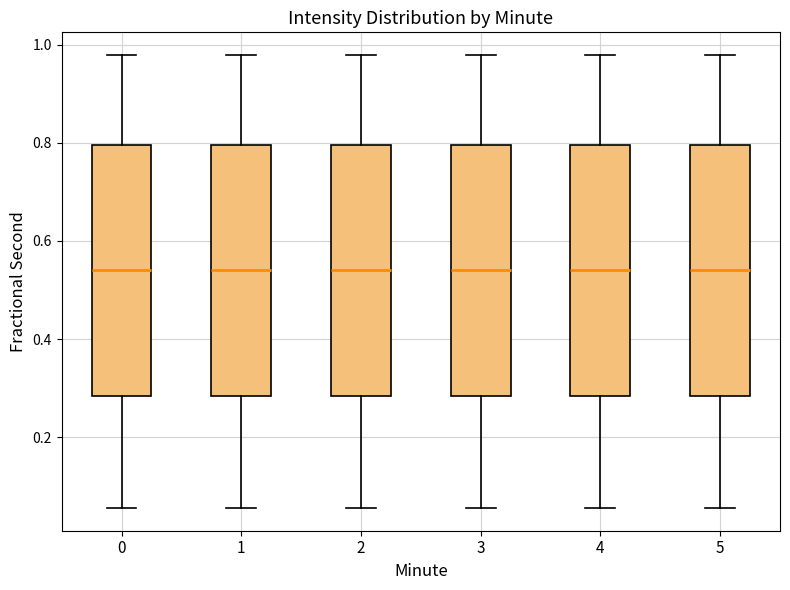

Where does the upper whisker of the box at x = 5 end on the y-axis? The values are not printed on the chart, so give them approximately, as read against the axis.

0.98